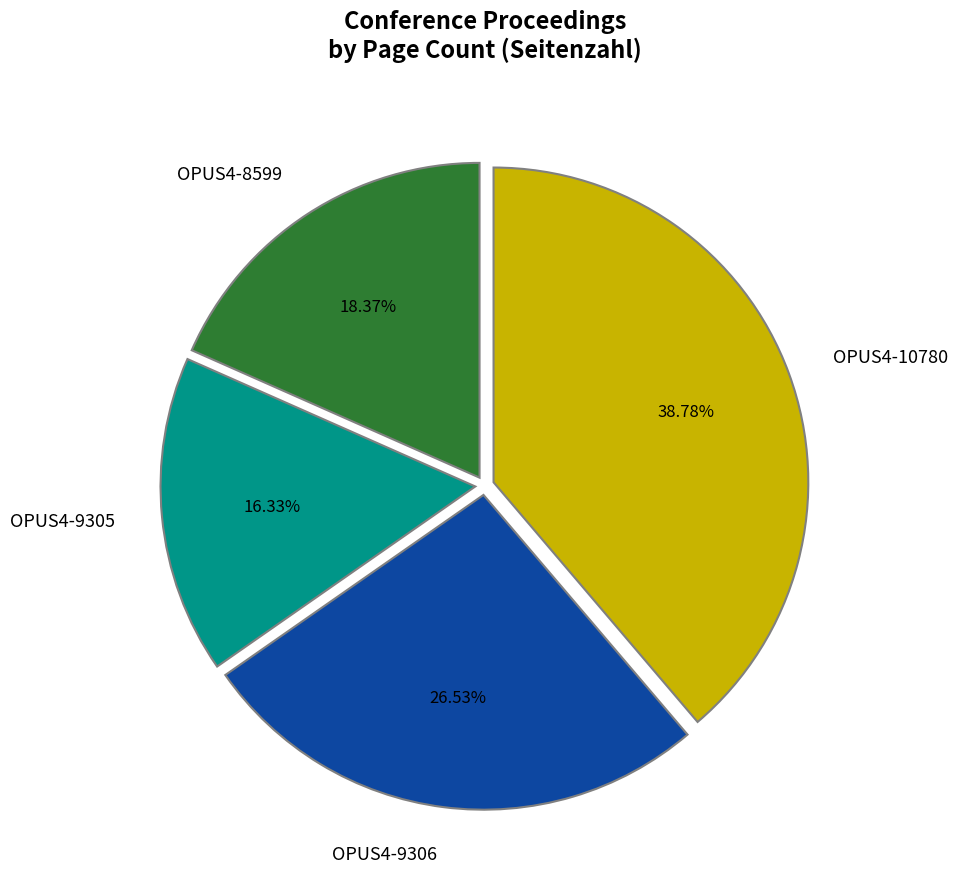

How many segments does this pie chart have?

4